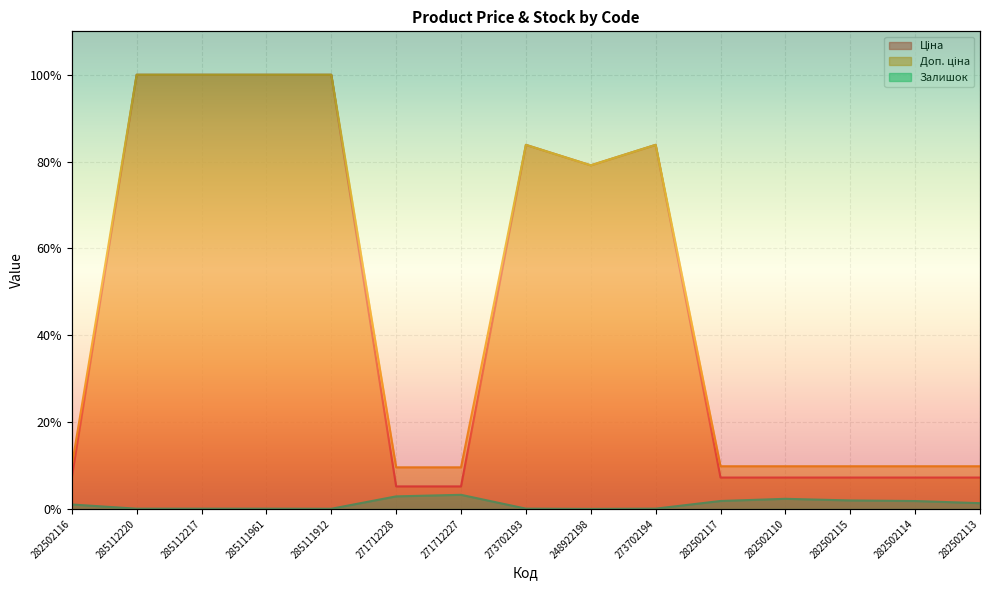

How many distinct data groups are displayed?

3